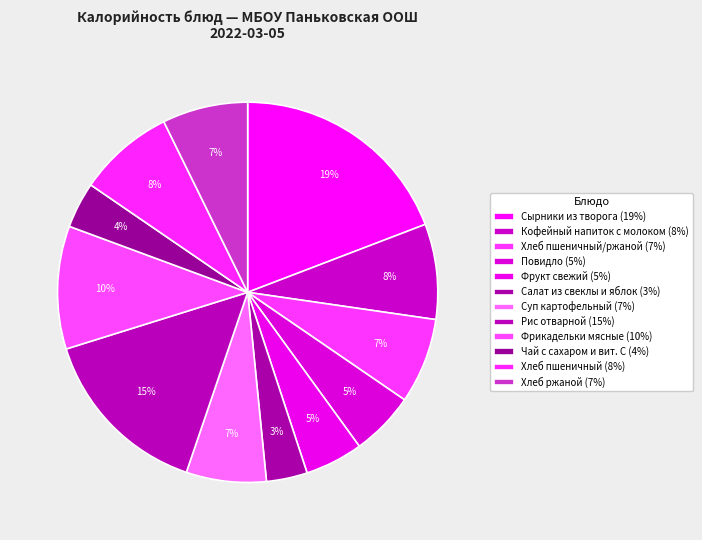

How many slices are in this pie chart?

12